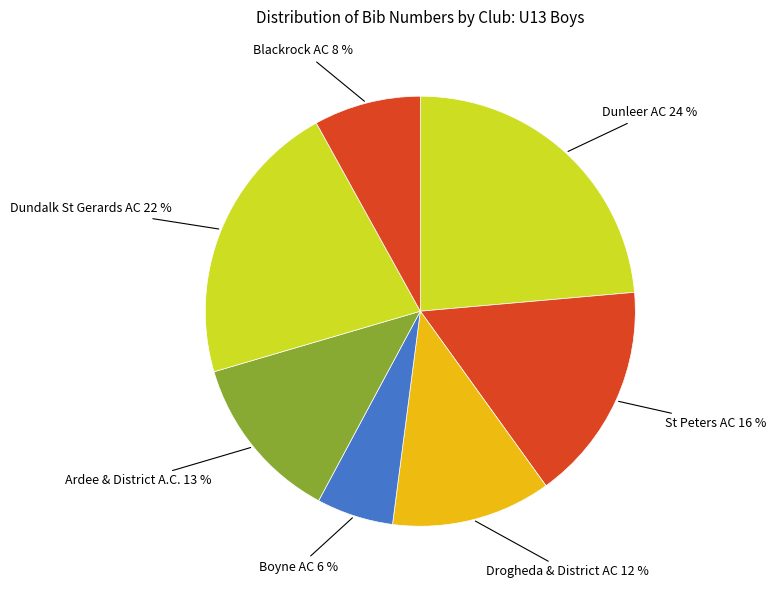

How many slices are in this pie chart?

7